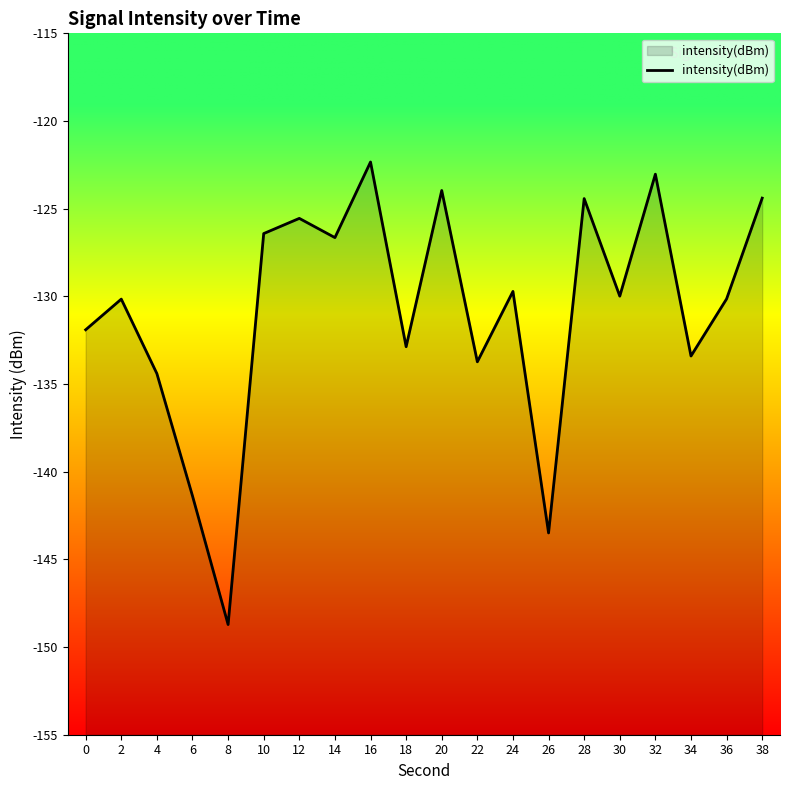

At which category does the data reach its first local valley?

8